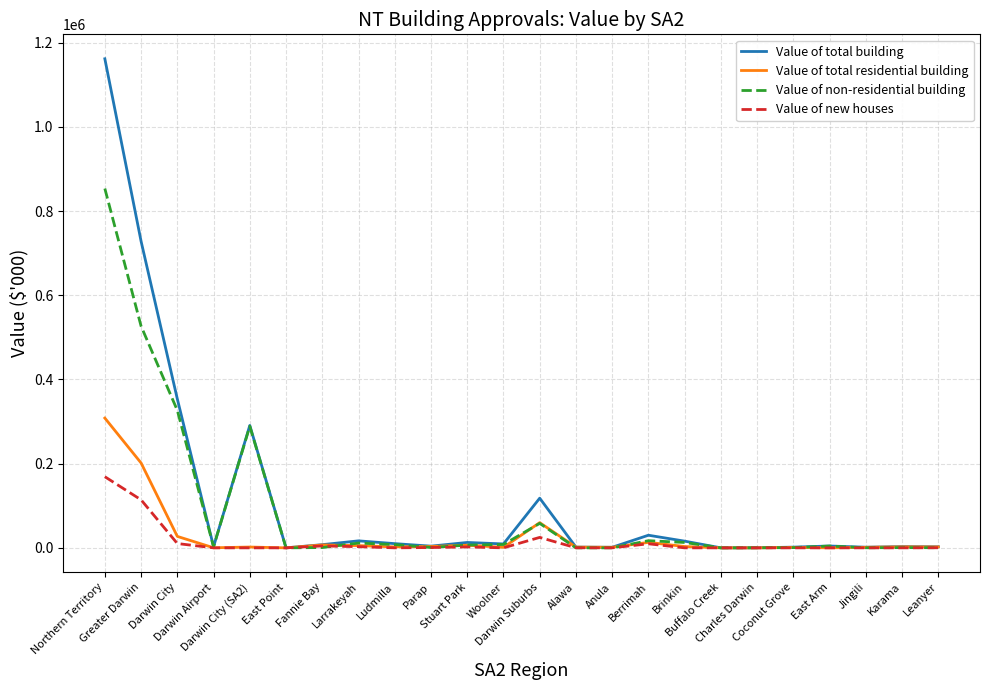

What is the spread (max minus min) of values at Jingili?

1477.3